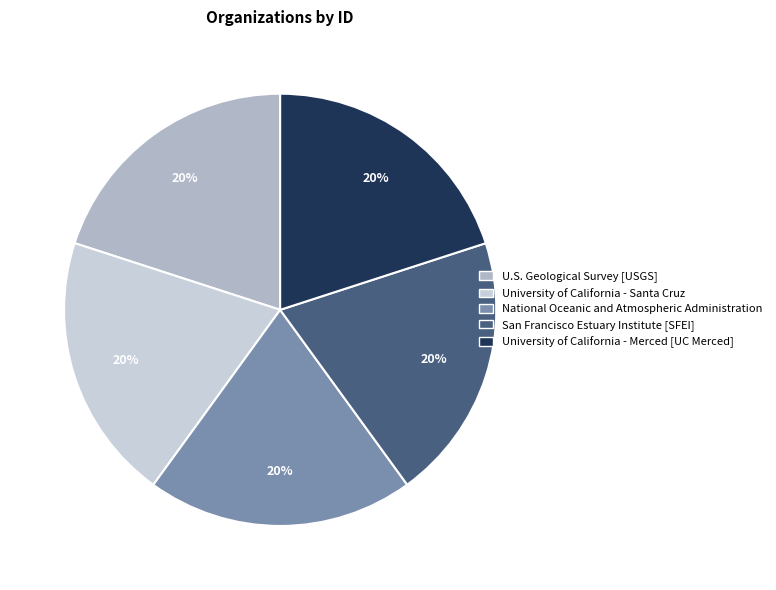

How many slices are in this pie chart?

5